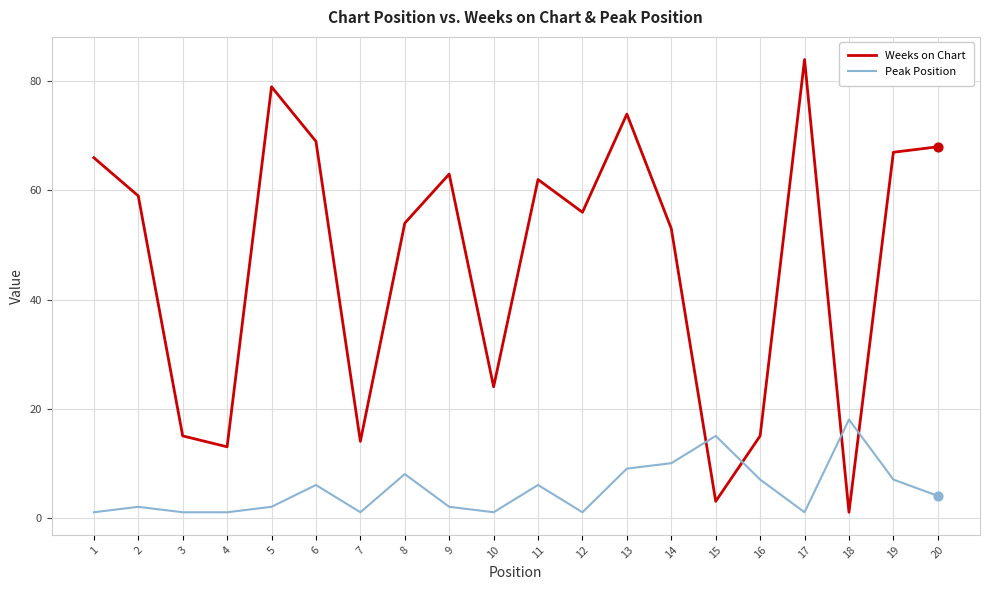

Which series has the largest total across all categories?

Weeks on Chart